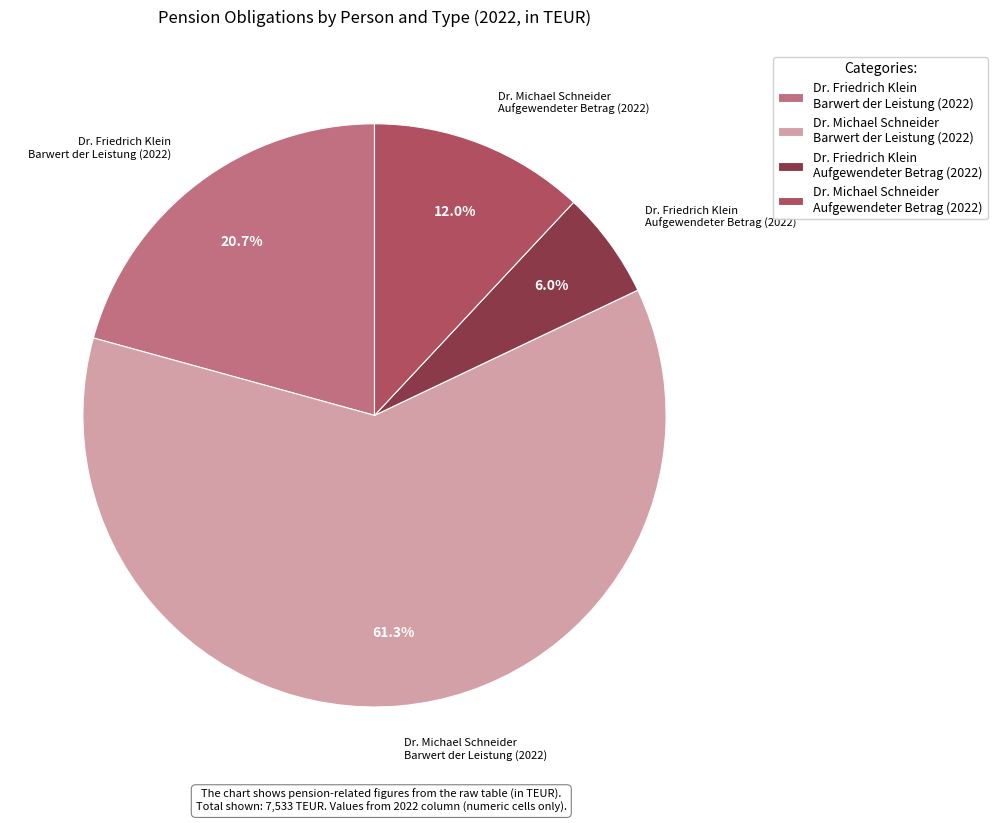

Approximately how many times larger is the value at Dr. Friedrich Klein Barwert der Leistung (2022) compared to Dr. Michael Schneider Aufgewendeter Betrag (2022)?

1.7